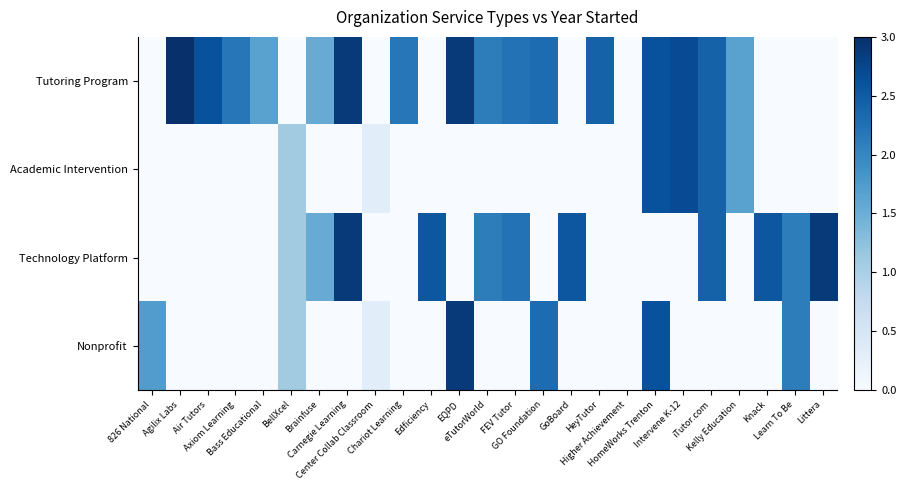

Which series changed the most between 826 National and iTutor.com?

Tutoring Program